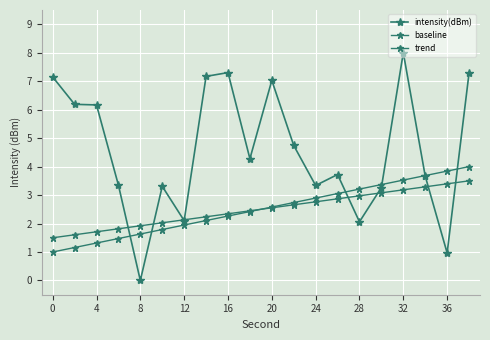

How many lines are shown in the chart?

3